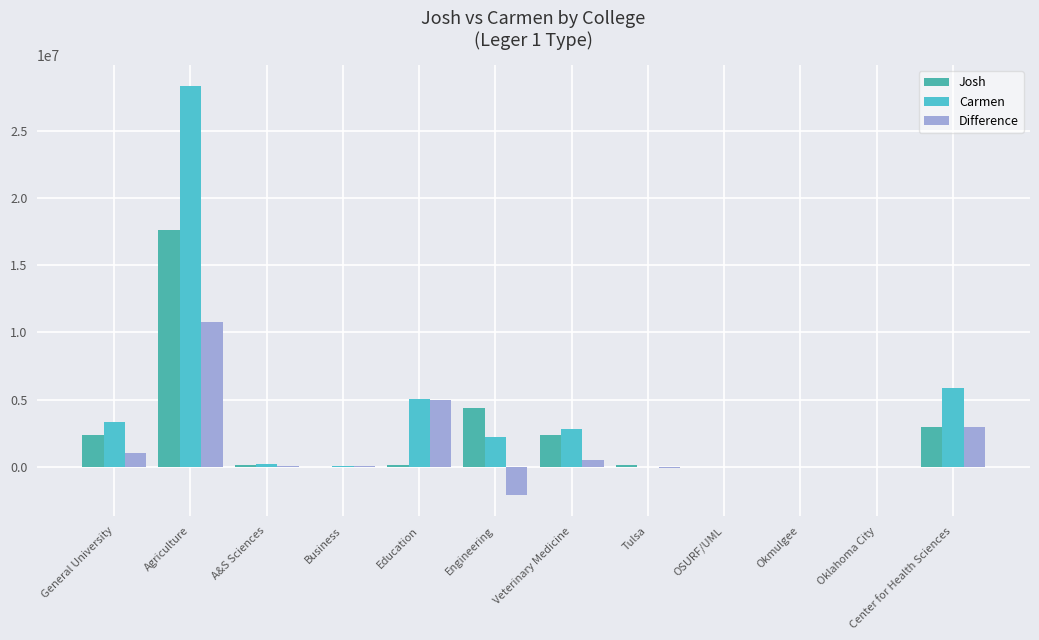

What is the label of the 8th bar from the right?

Education